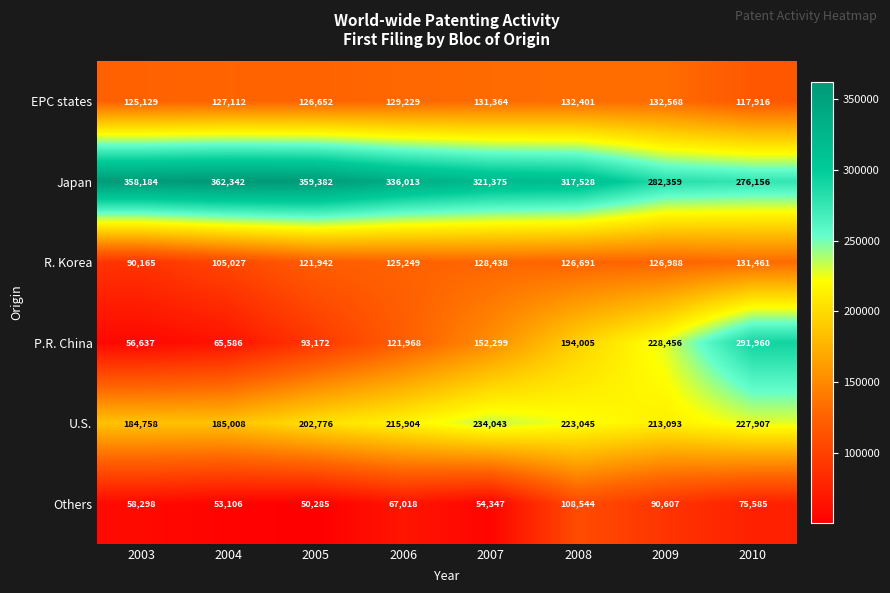

Which series changed the most between 2007 and 2009?

P.R. China